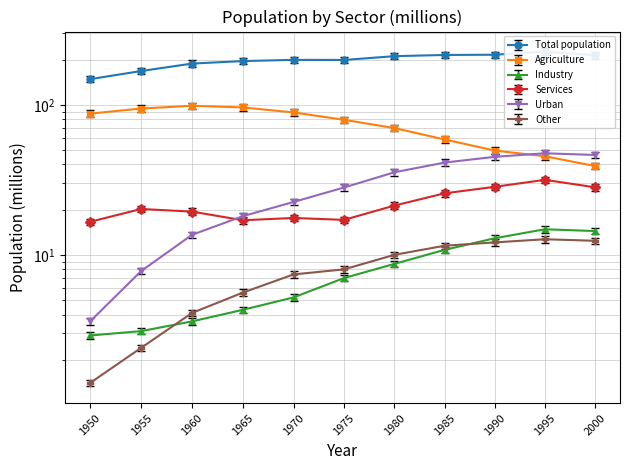

Between 1995 and 1955, which is larger?

1995